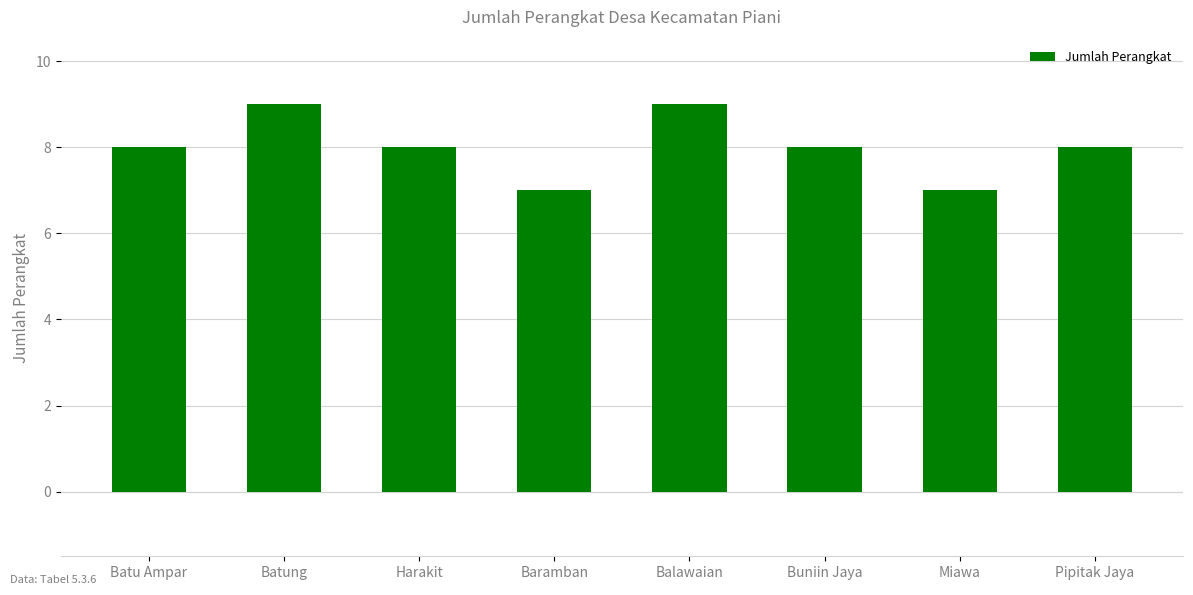

What is the approximate value at Miawa?

7